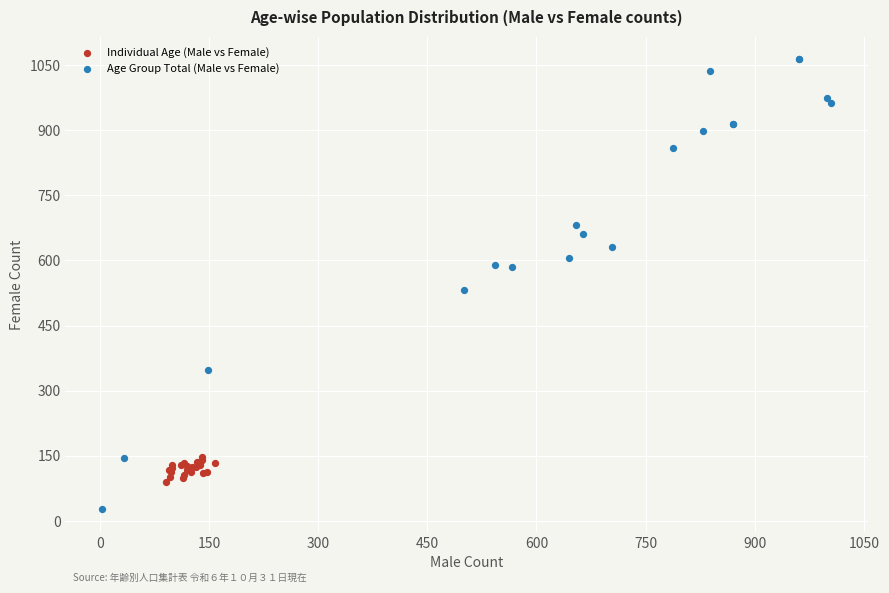

Which series contains the lowest Y value?

Age Group Total (Male vs Female)